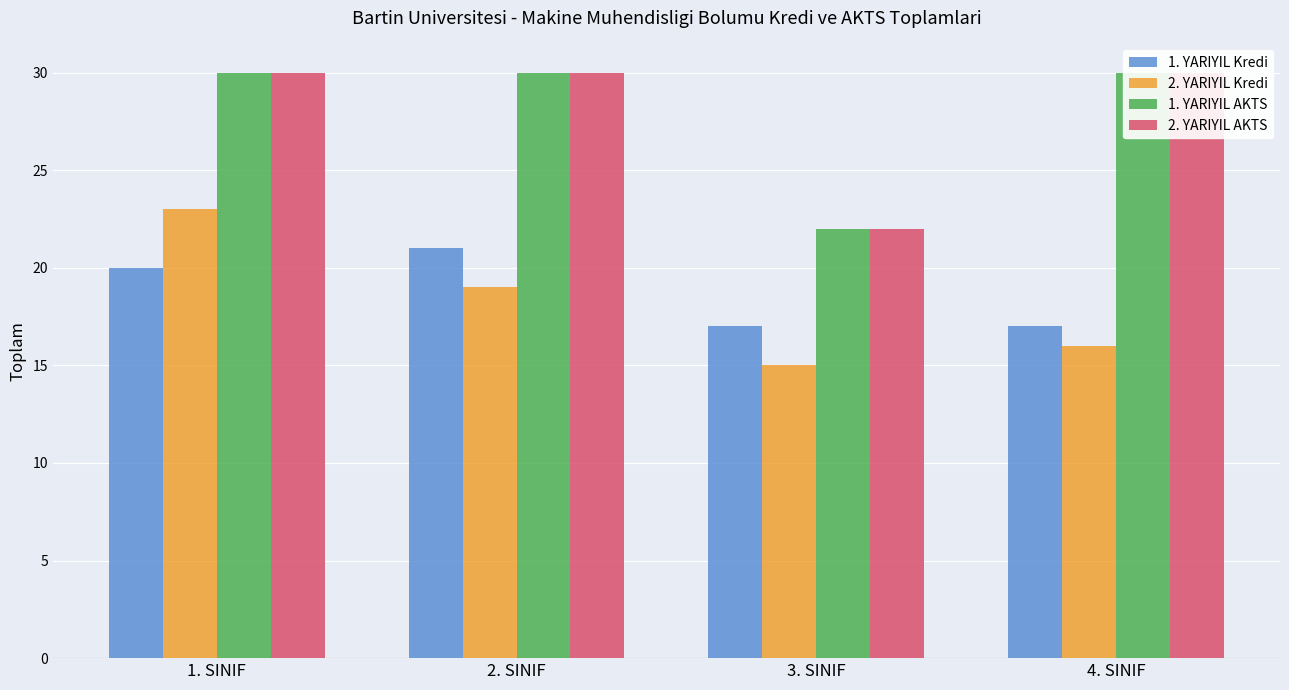

Is the value of 2. YARIYIL AKTS at 2. SINIF greater than the value of 1. YARIYIL Kredi at 2. SINIF?

Yes